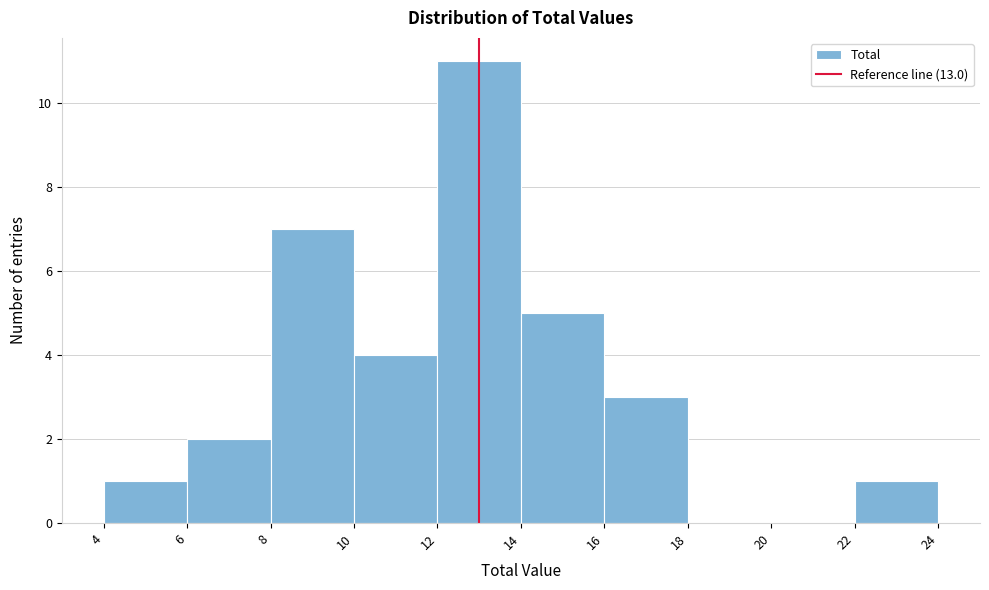

Reading left to right, list every bar in this chart as the range it spans on the x-axis followed by its height. The values are not printed on the chart, so give them approximately, as read against the axis.

4 to 6: 1
6 to 8: 2
8 to 10: 7
10 to 12: 4
12 to 14: 11
14 to 16: 5
16 to 18: 3
18 to 20: 0
20 to 22: 0
22 to 24: 1